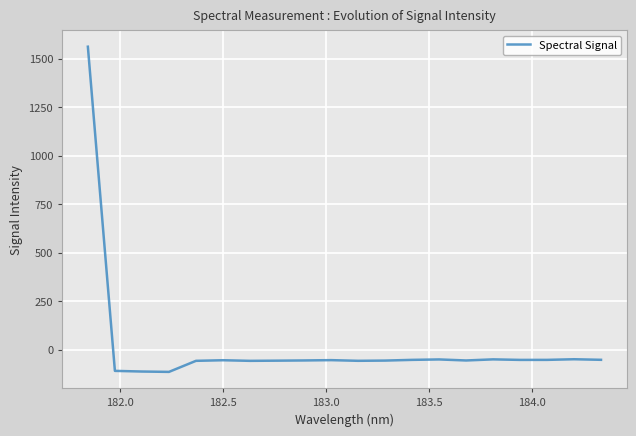

What is the maximum value shown in the chart?

1561.9